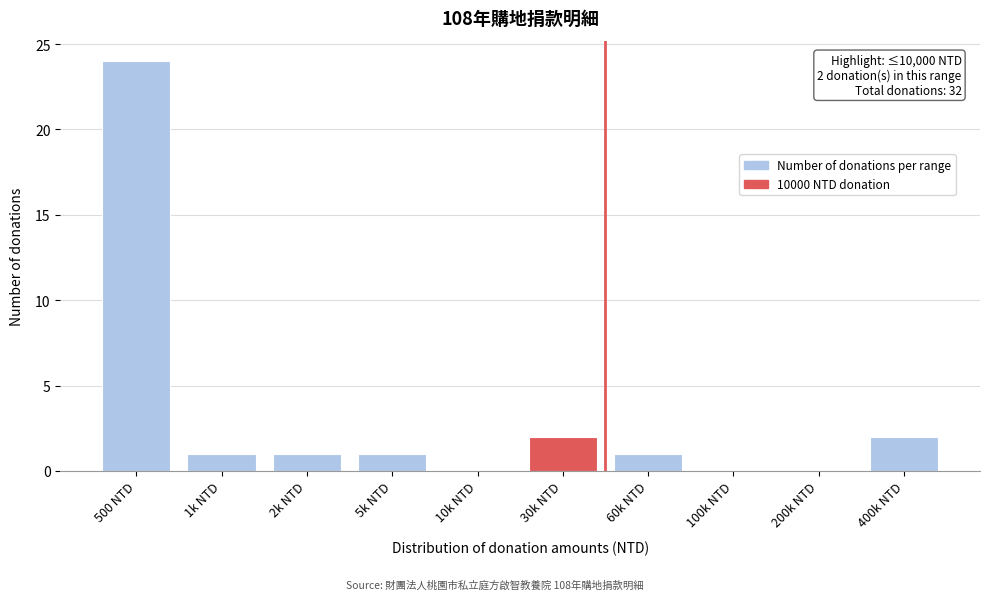

Reading left to right, list all the values displayed in this chart.

500 NTD=24	1k NTD=1	2k NTD=1	5k NTD=1	10k NTD=0	30k NTD=2	60k NTD=1	100k NTD=0	200k NTD=0	400k NTD=2